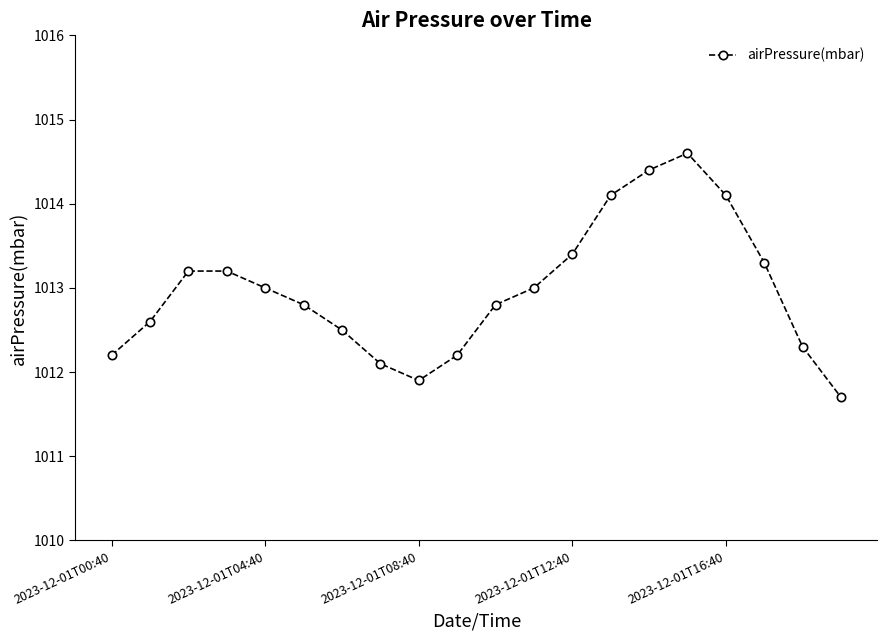

Reading left to right, transcribe all the data shown in this chart.

1012.2	1012.6	1013.2	1013.2	1013.0	1012.8	1012.5	1012.1	1011.9	1012.2	1012.8	1013.0	1013.4	1014.1	1014.4	1014.6	1014.1	1013.3	1012.3	1011.7